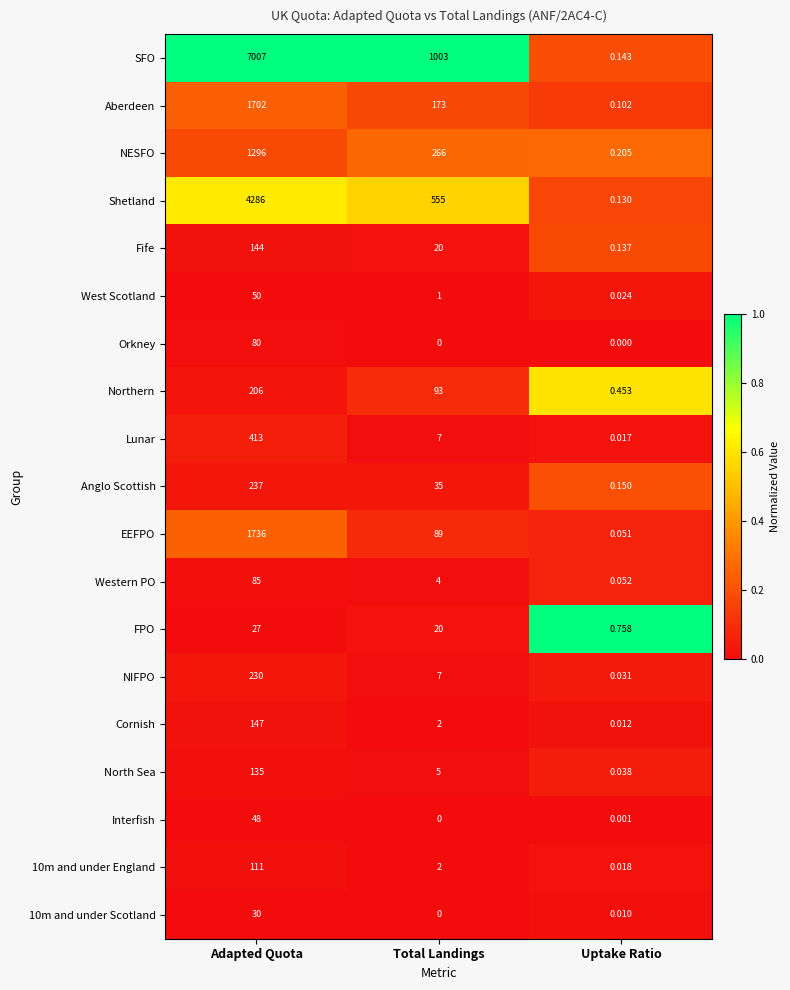

What is the greatest value displayed?

7007.0